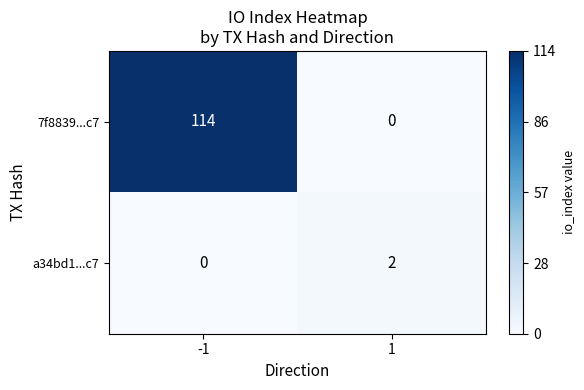

Read the 7f8839...c7 value at -1, to the nearest 5.

115